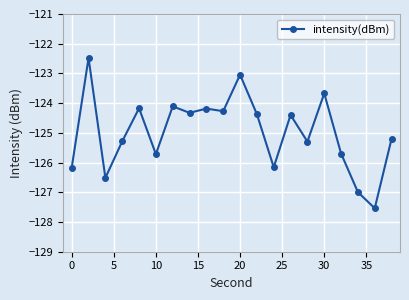

What is the difference between the maximum and minimum values?

5.1